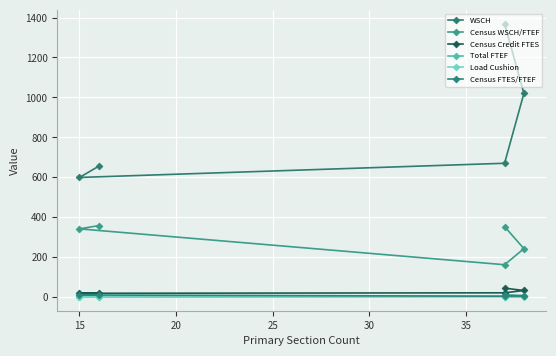

How many lines are shown in the chart?

6